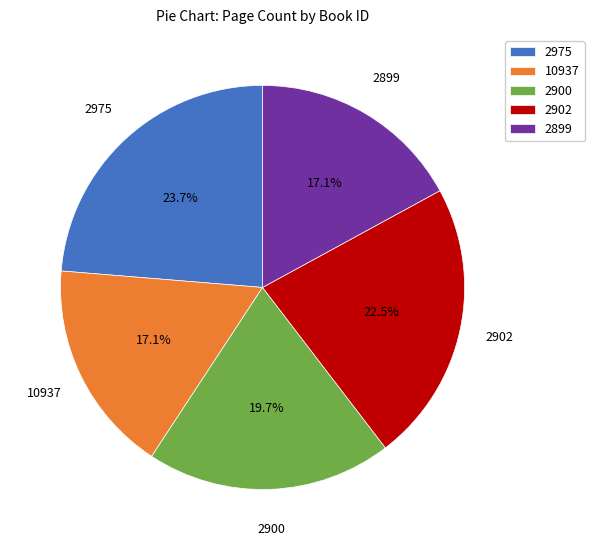

How many segments does this pie chart have?

5